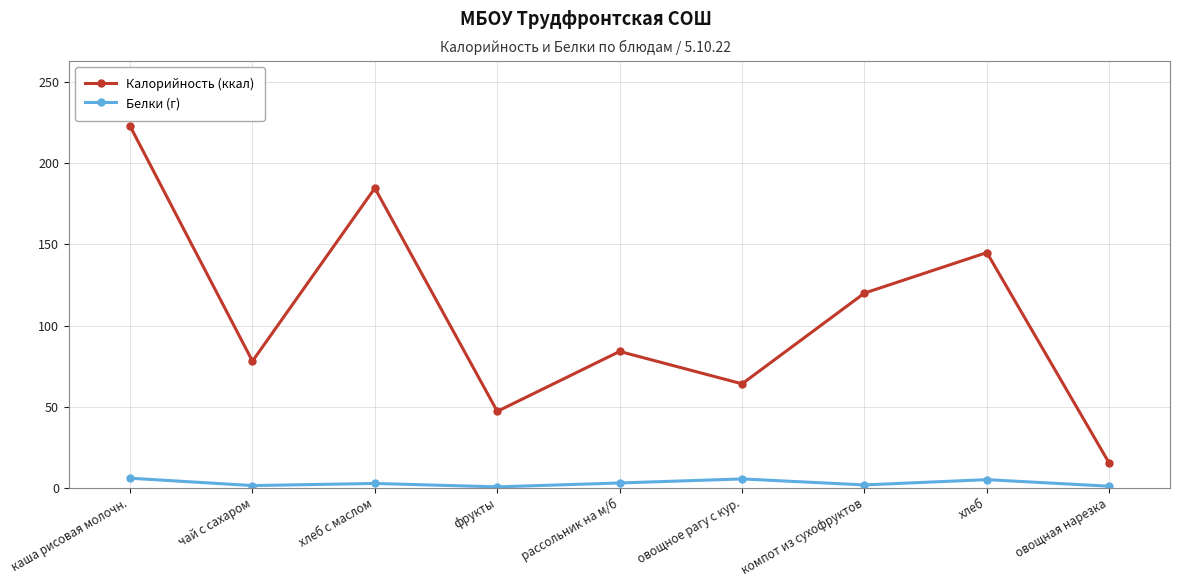

True or false: Калорийность (ккал) has more than 2 interior local peaks.

True